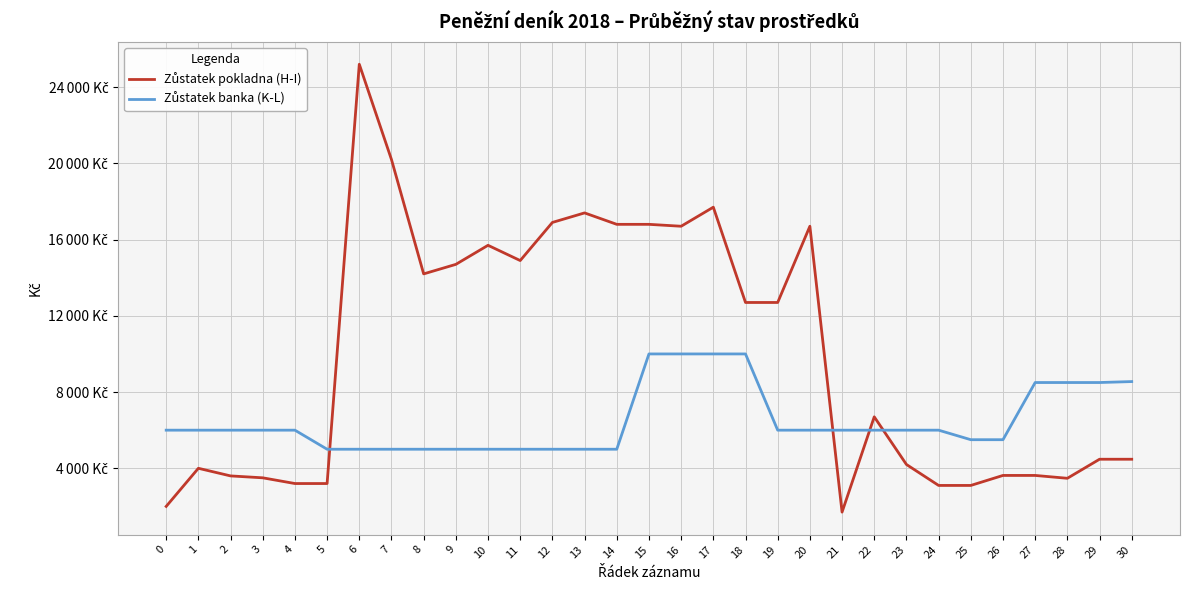

Is this an area chart (filled region under the line)?

No